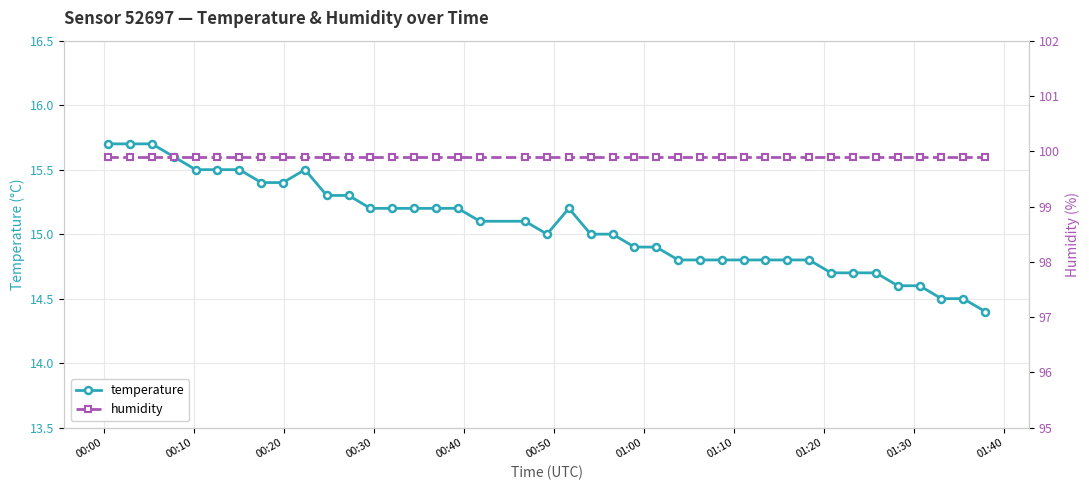

What is the value of the temperature point at the 8th from the left?

15.4